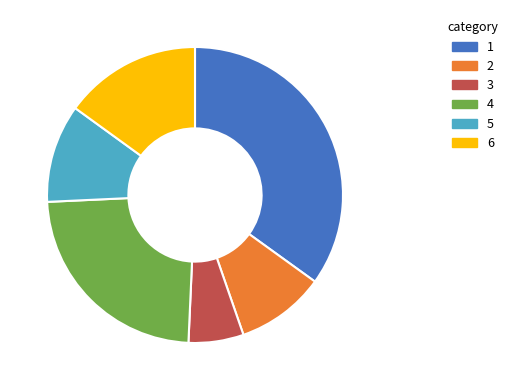

Is there any slice that represents more than half of the pie?

No